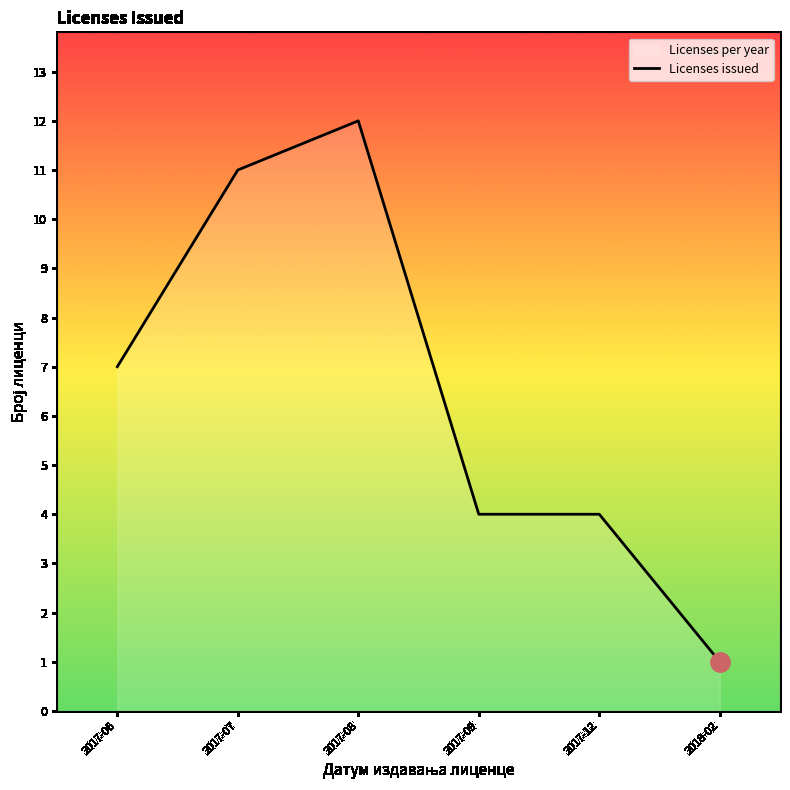

Reading left to right, extract all data points from this chart.

7	11	12	4	4	1